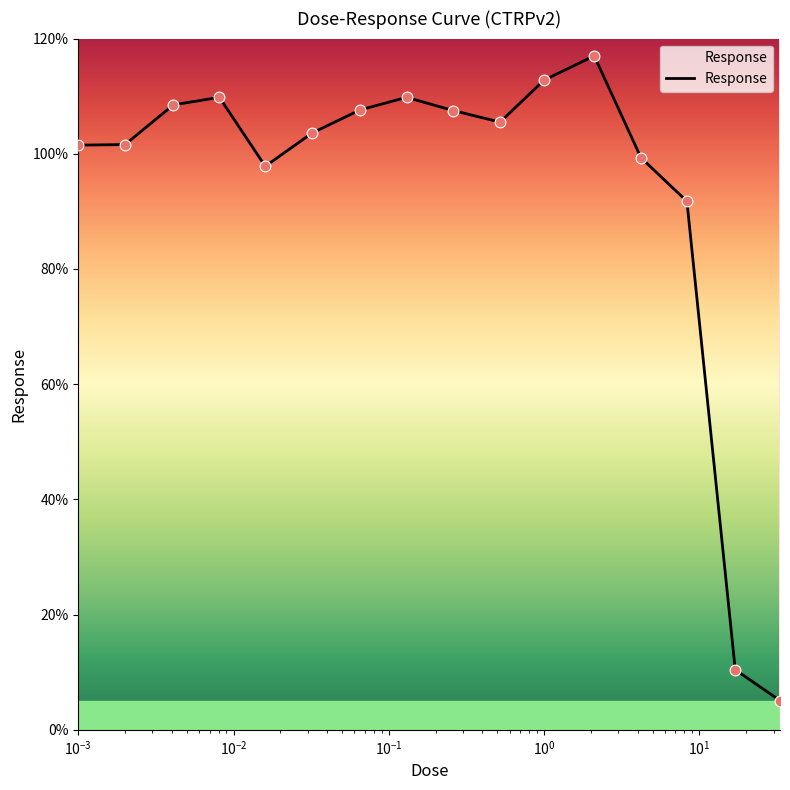

What is the minimum value shown in the chart?

5.1